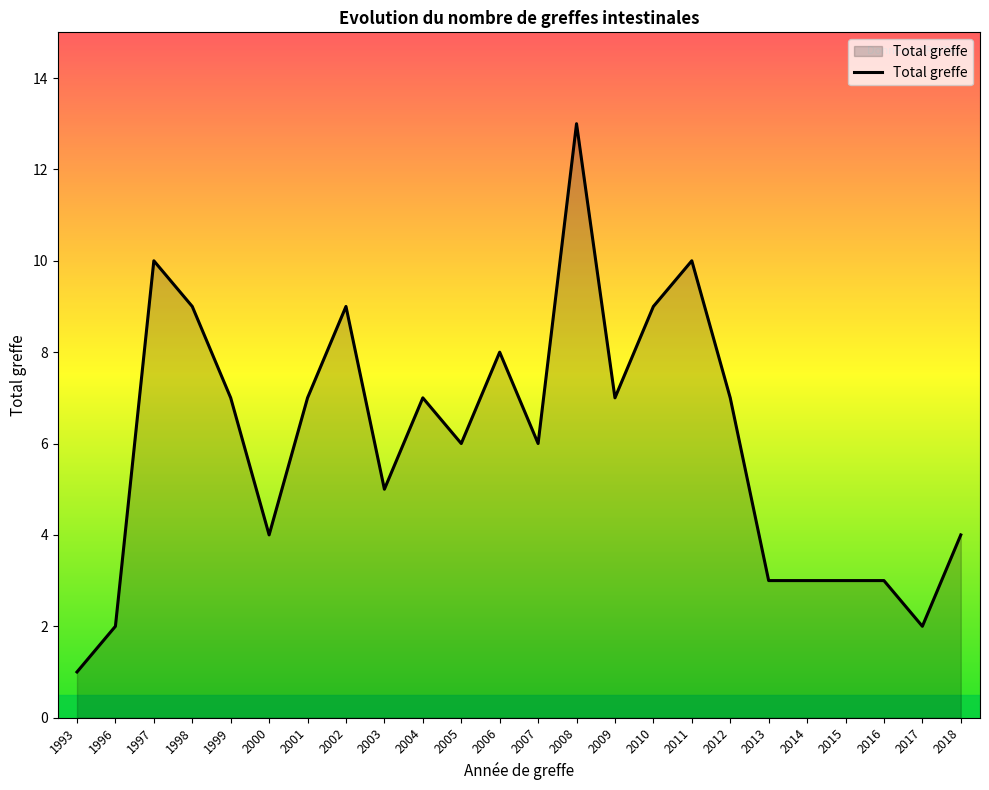

Is it true that the value at 2007 is 6?

True